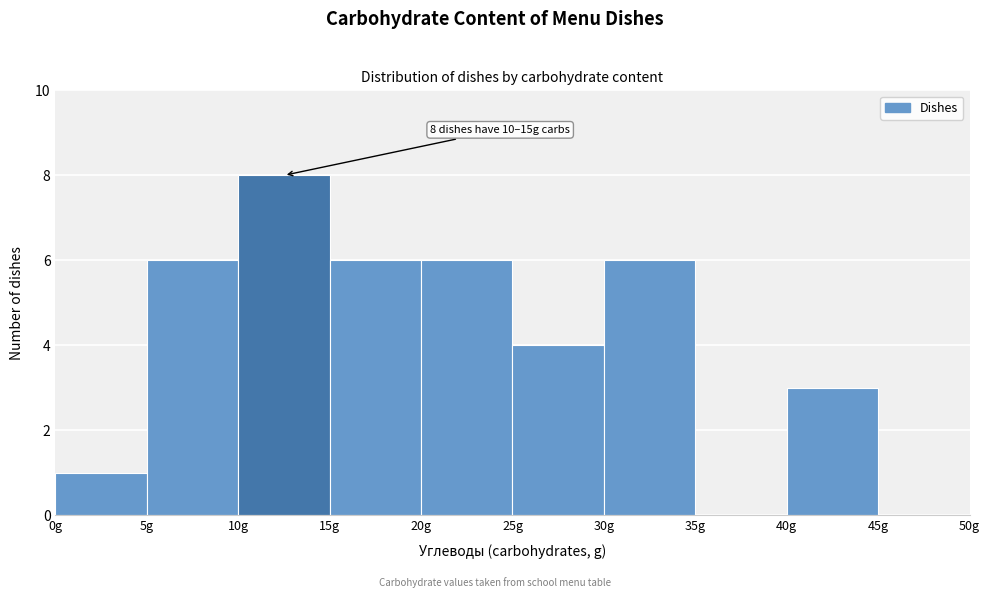

Over which range of the x-axis is the bar tallest?

10 to 15